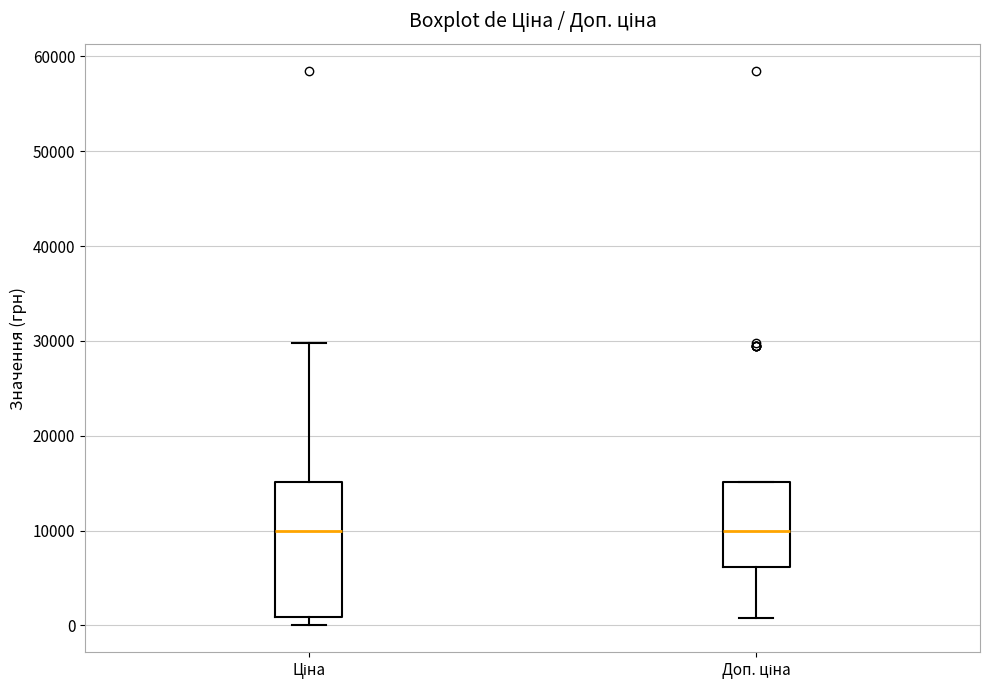

Reading left to right, read every box against the y-axis: the position of its median line, the range the box covers, and the ends of its whiskers. The values are not printed on the chart, so give them approximately, as read against the axis.

Ціна: median 10000, box 1000 to 15000, whiskers 0 to 30000
Доп. ціна: median 10000, box 6000 to 15000, whiskers 1000 to 15000